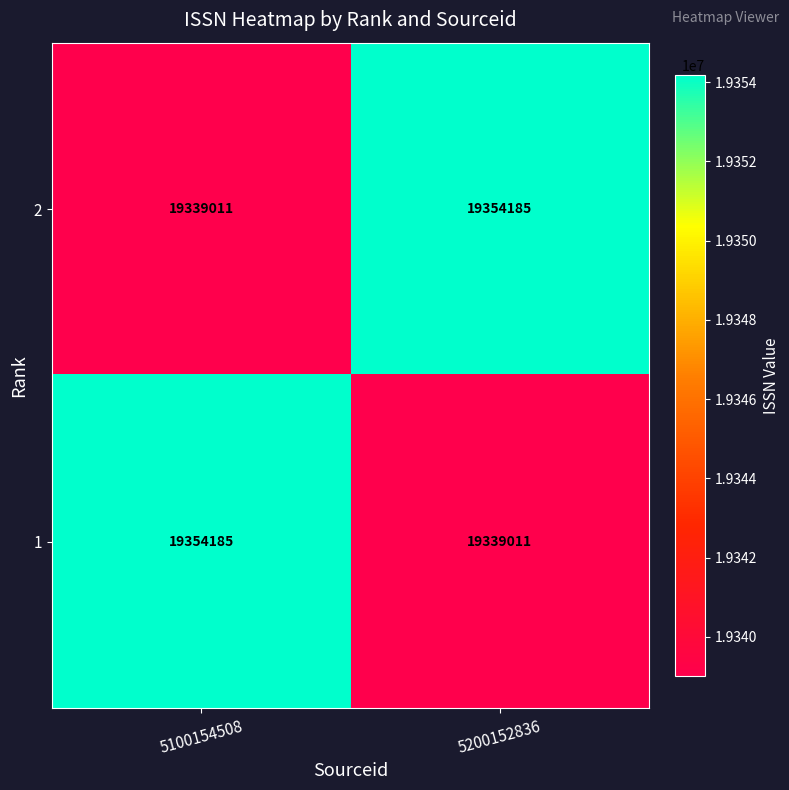

Reading left to right, list all the values displayed in this chart.

2: 5100154508=19339011	5200152836=19354185
1: 5100154508=19354185	5200152836=19339011